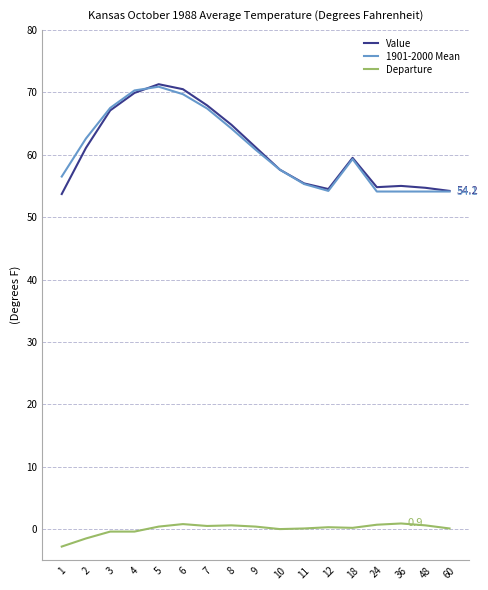

How many values in the Value series are below 59?

8